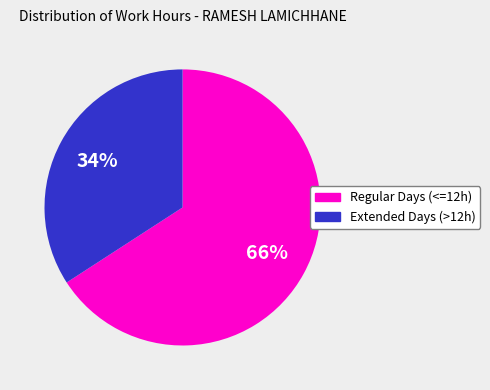

Rank the categories by value from lowest to highest.

Extended Days (>12h), Regular Days (<=12h)